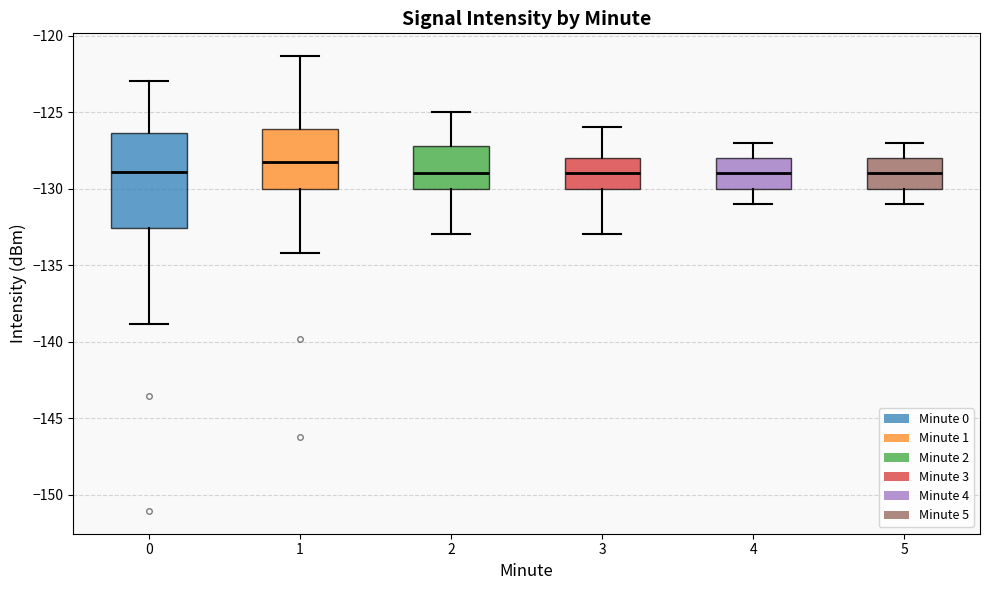

Reading left to right, read every box against the y-axis: the position of its median line, the range the box covers, and the ends of its whiskers. The values are not printed on the chart, so give them approximately, as read against the axis.

0: median -129.0, box -132.5 to -126.5, whiskers -139.0 to -123.0
1: median -128.0, box -130.0 to -126.0, whiskers -134.0 to -121.5
2: median -129.0, box -130.0 to -127.0, whiskers -133.0 to -125.0
3: median -129.0, box -130.0 to -128.0, whiskers -133.0 to -126.0
4: median -129.0, box -130.0 to -128.0, whiskers -131.0 to -127.0
5: median -129.0, box -130.0 to -128.0, whiskers -131.0 to -127.0